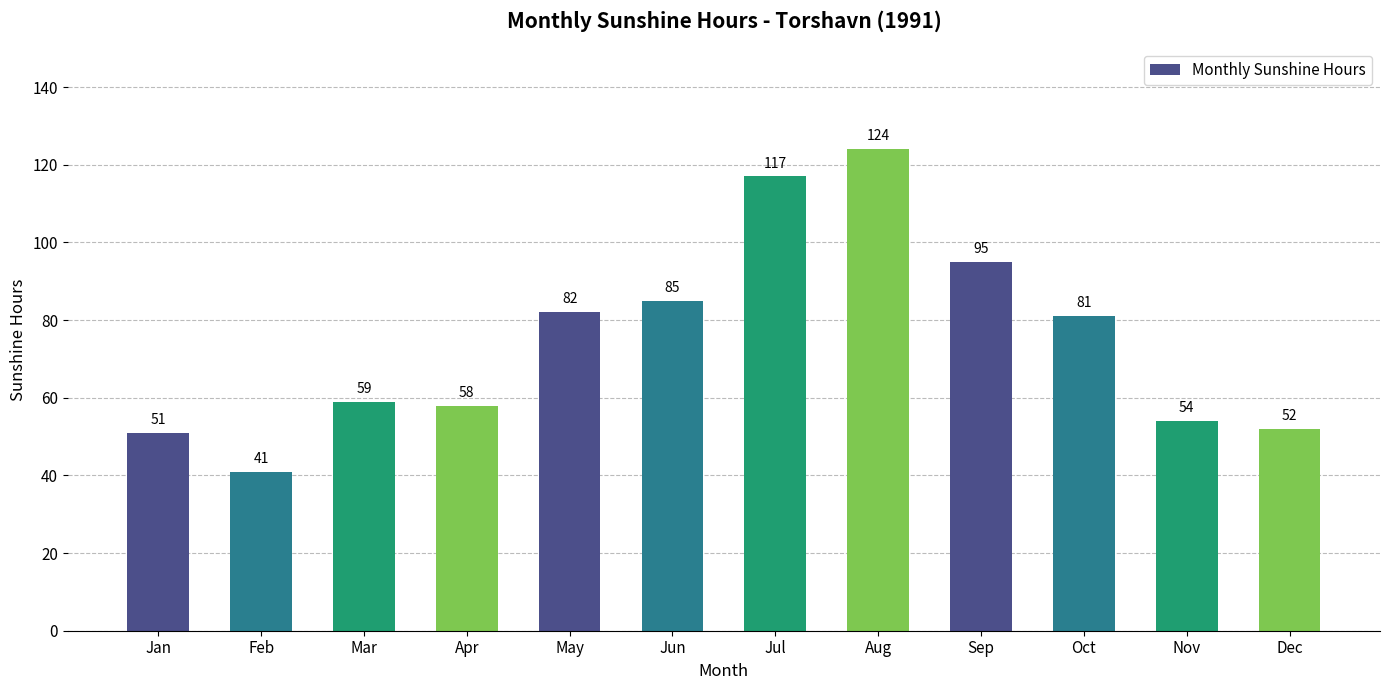

What is the difference between the maximum and minimum values?

83